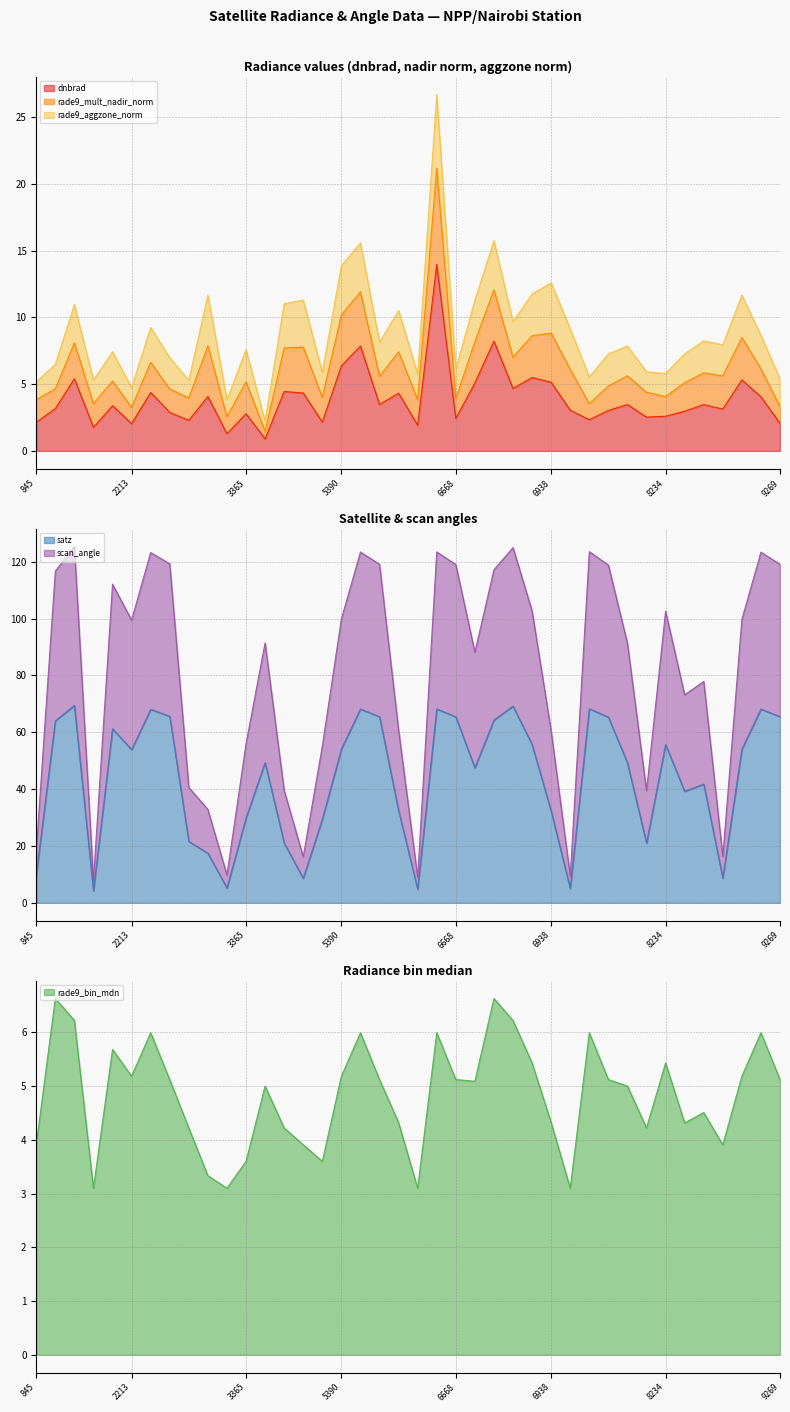

What is the approximate value of satz at 2213?

53.9